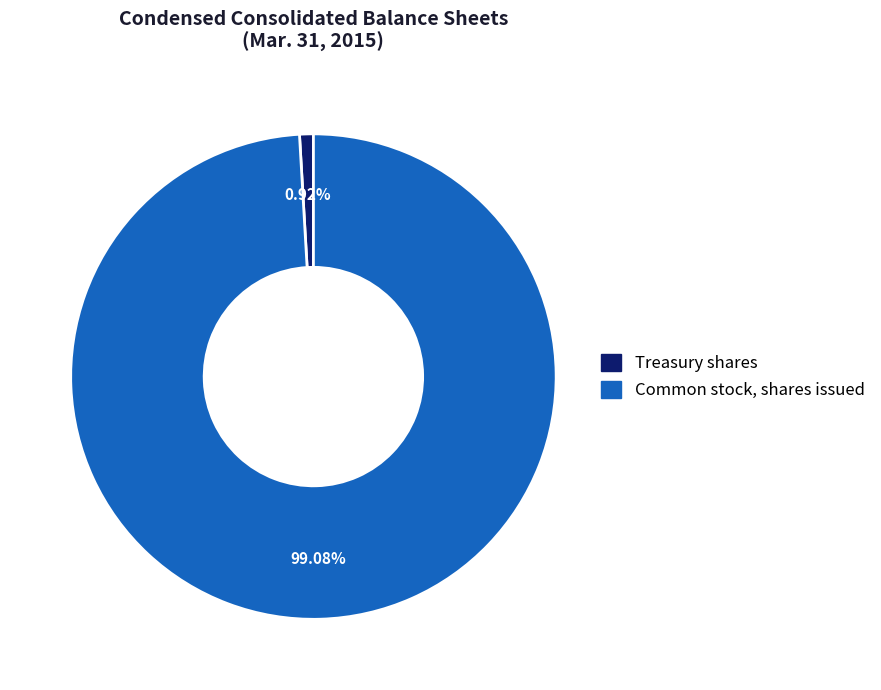

Is it true that Treasury shares is 1% of the pie?

True